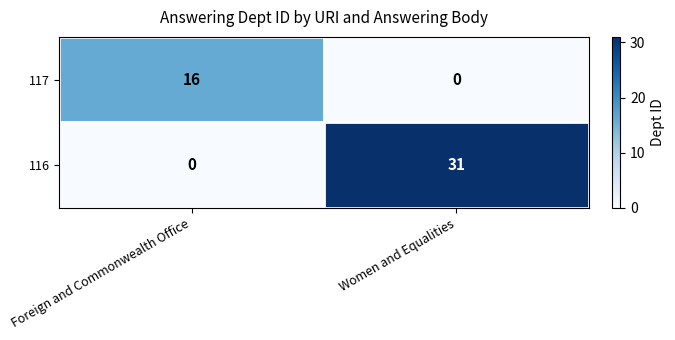

What is the difference between the maximum and minimum values in the 116 series?

31